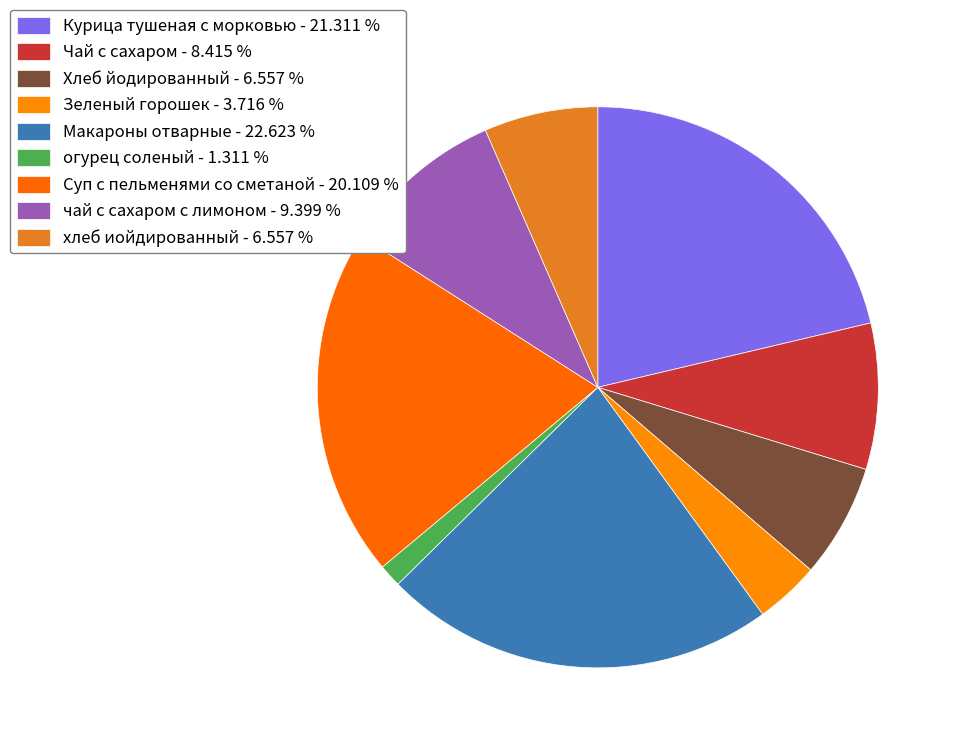

What is the largest slice in the pie chart?

Макароны отварные